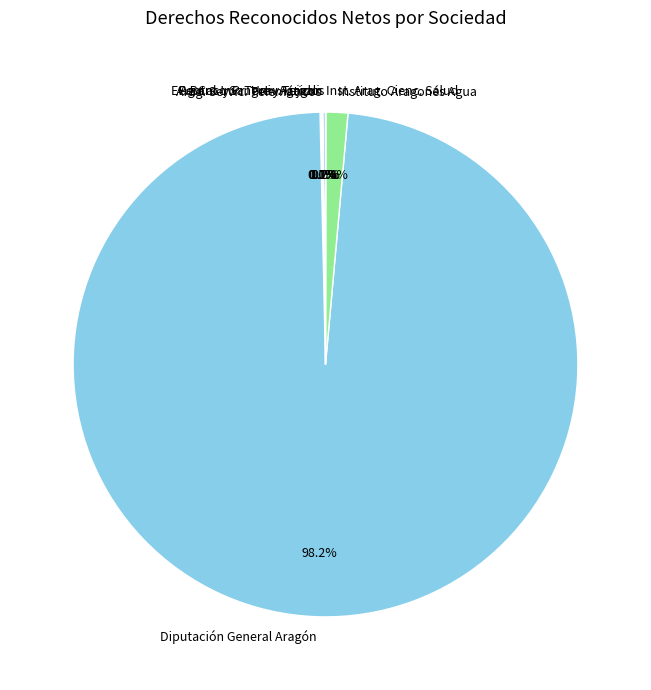

Which slice represents more than half of the pie?

Diputación General Aragón